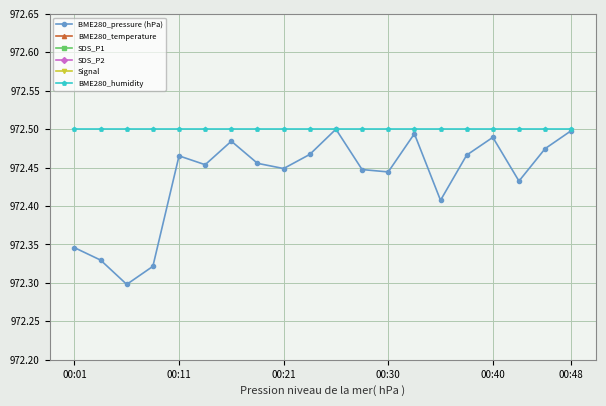

True or false: Signal and BME280_temperature cross at least once.

False